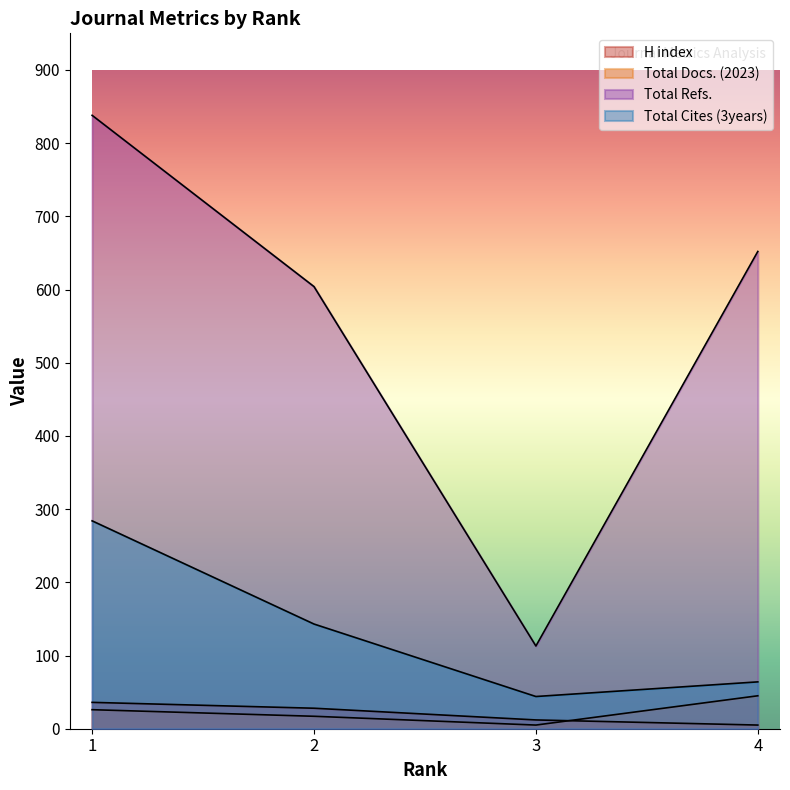

How many categories are shown in the chart?

4